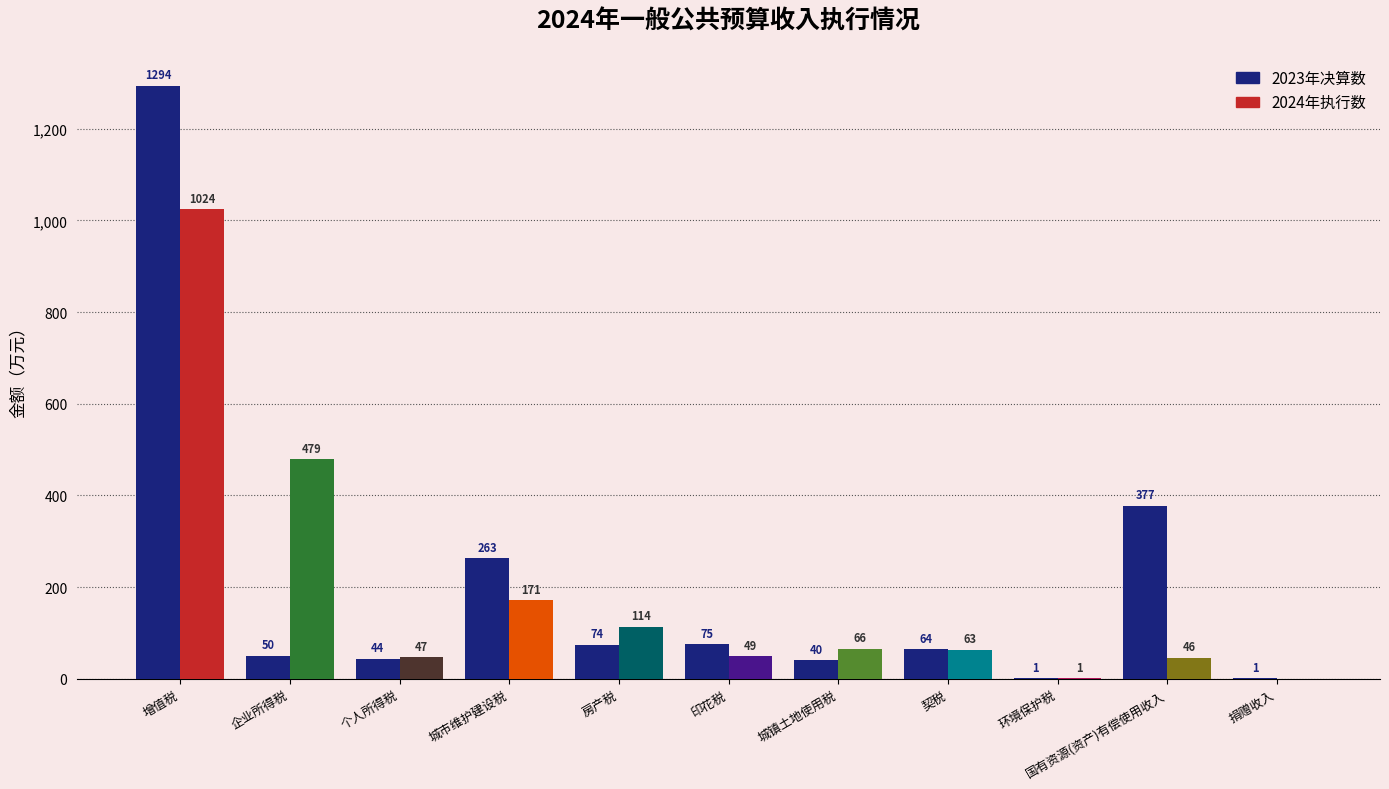

Between 企业所得税 and 城镇土地使用税, which series saw the biggest shift?

2024年执行数